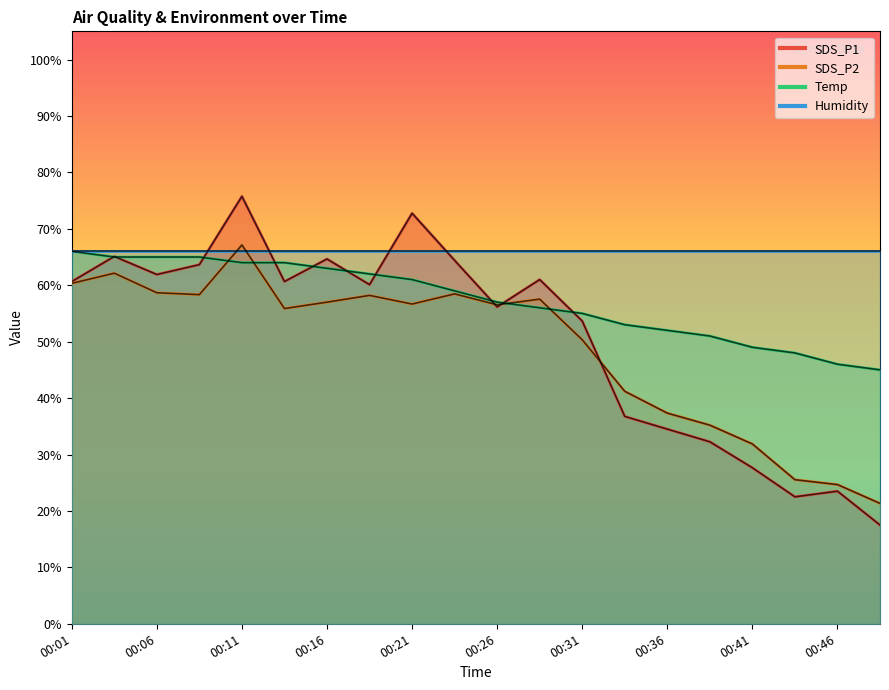

Which series has the widest spread of values?

SDS_P1